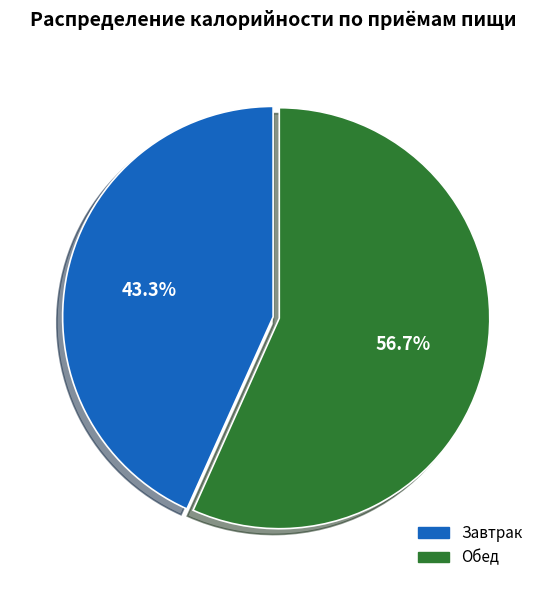

The Обед slice represents 48% of the pie. True or false?

False